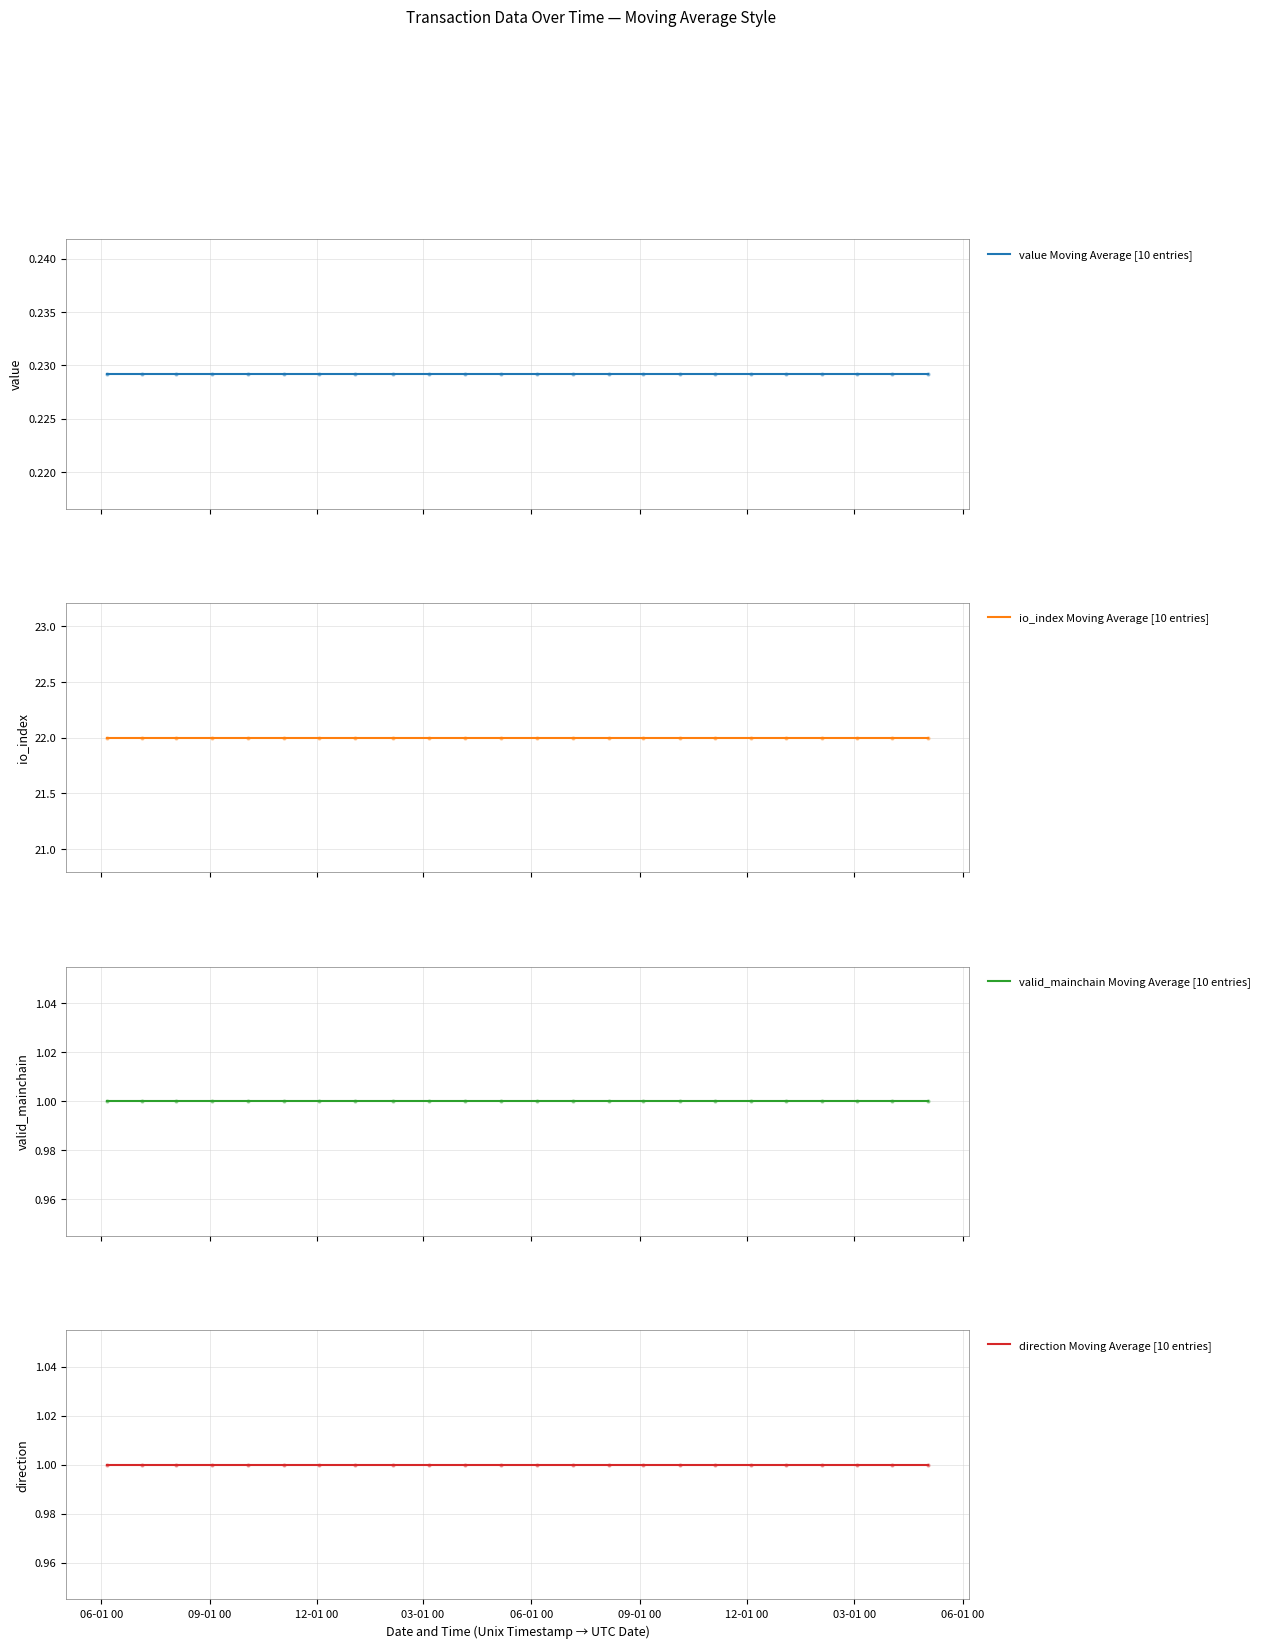

Which series contains the highest Y value?

io_index Moving Average [10 entries]